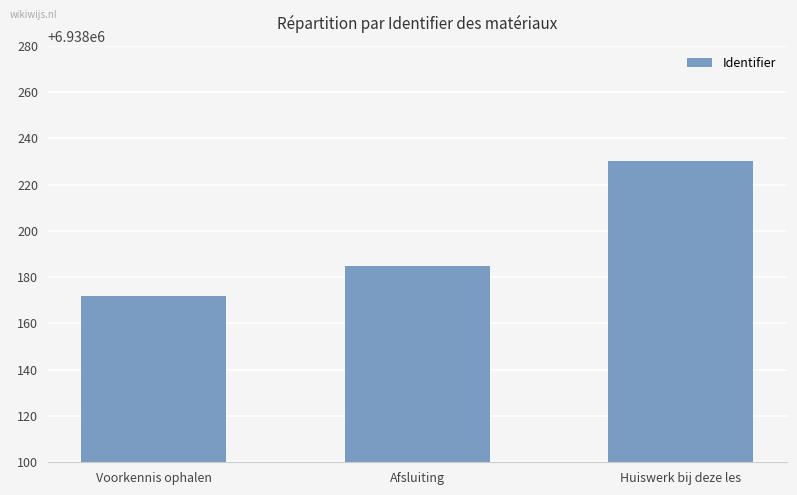

What is the sum of the values at Voorkennis ophalen and Afsluiting?

13876357